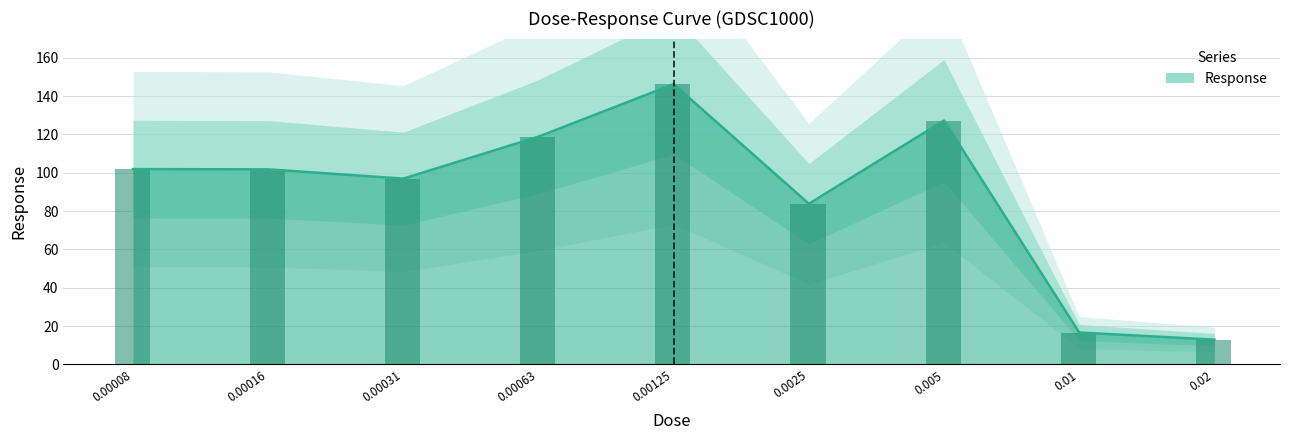

Is it true that the value at 0.01 is 8.0?

False